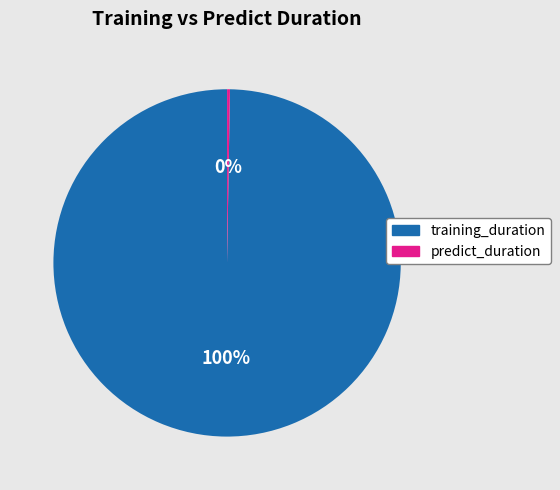

Is there any slice that represents more than half of the pie?

Yes